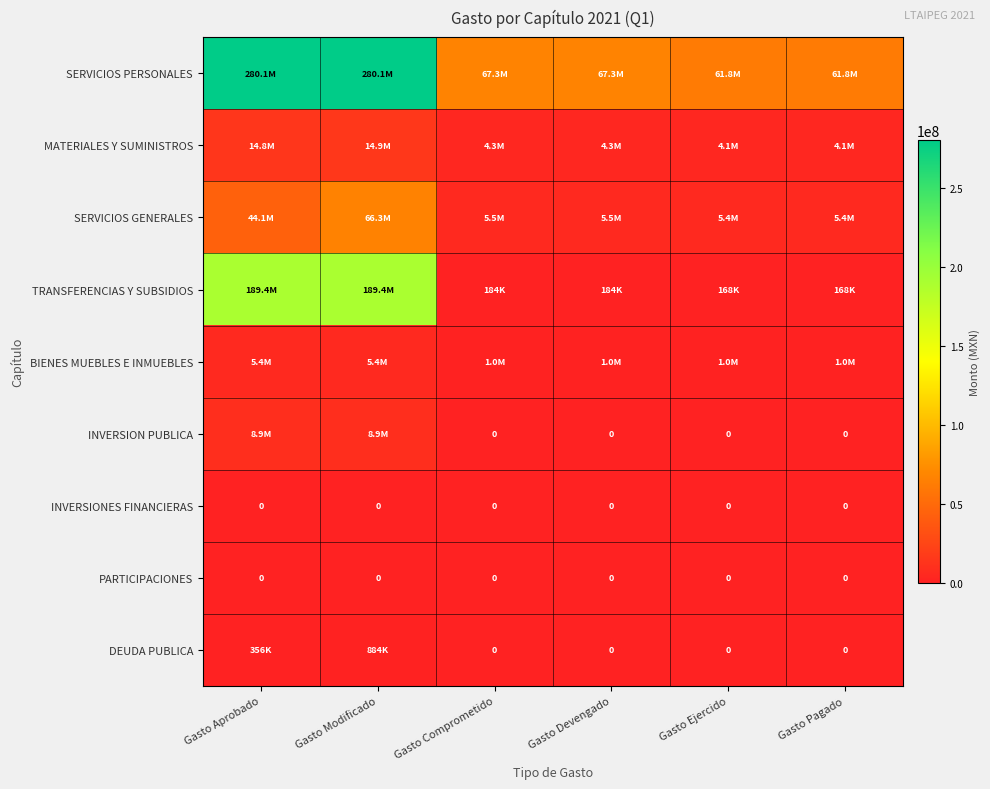

The INVERSIONES FINANCIERAS series shows 0 at Gasto Modificado. True or false?

True